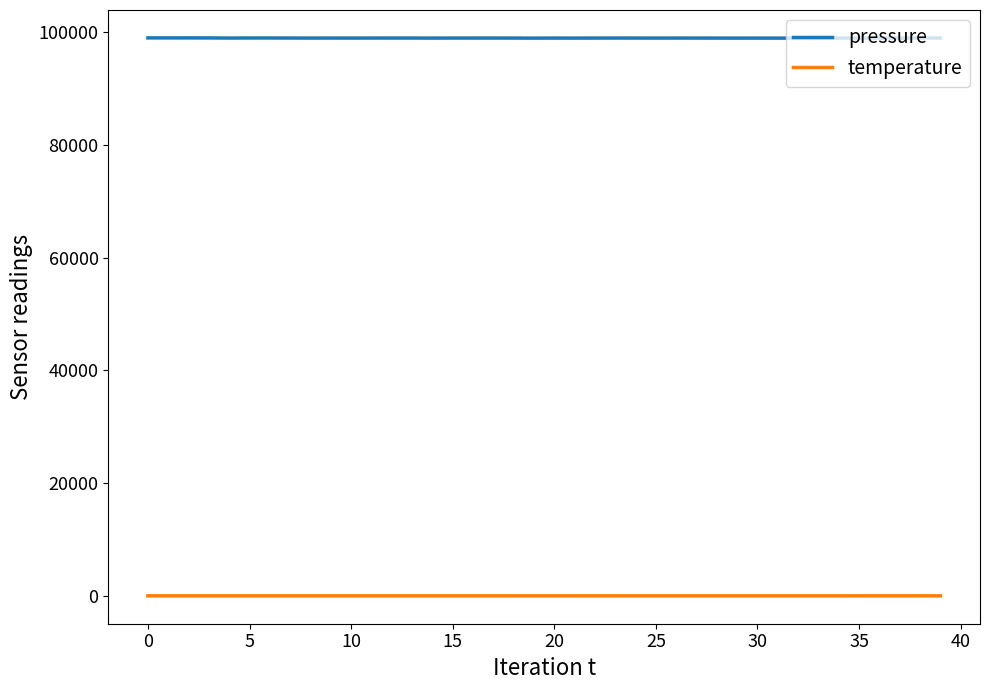

Which series has the largest range (max minus min)?

pressure